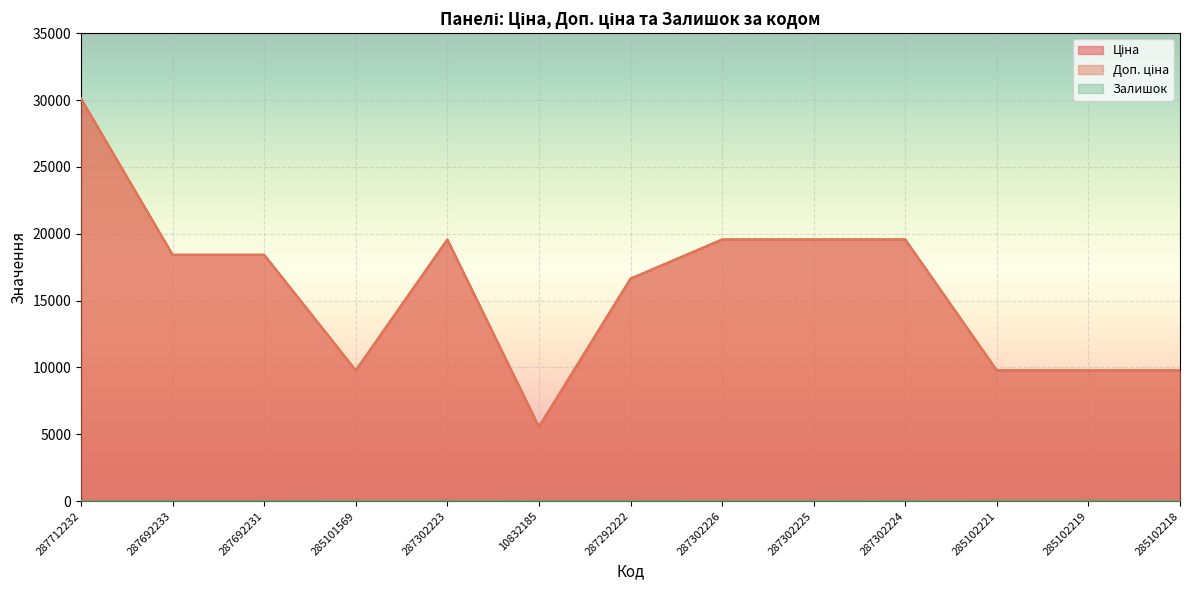

What is the spread (max minus min) of values at 287302224?

19561.9